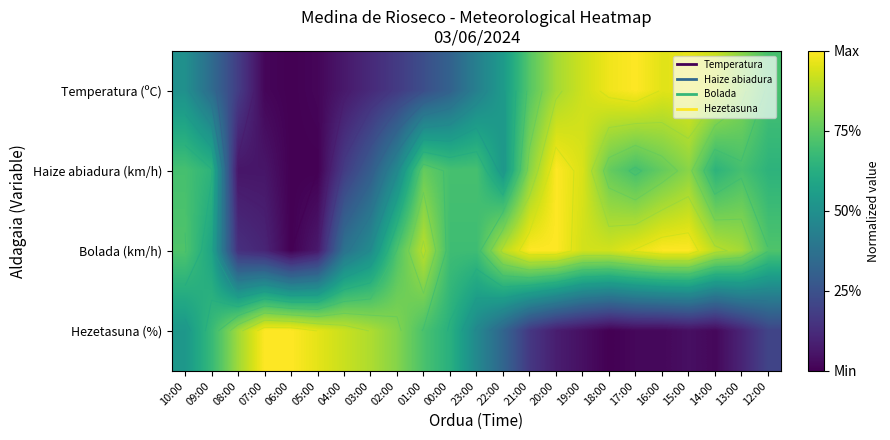

At which category is the sum across all series the highest?

20:00